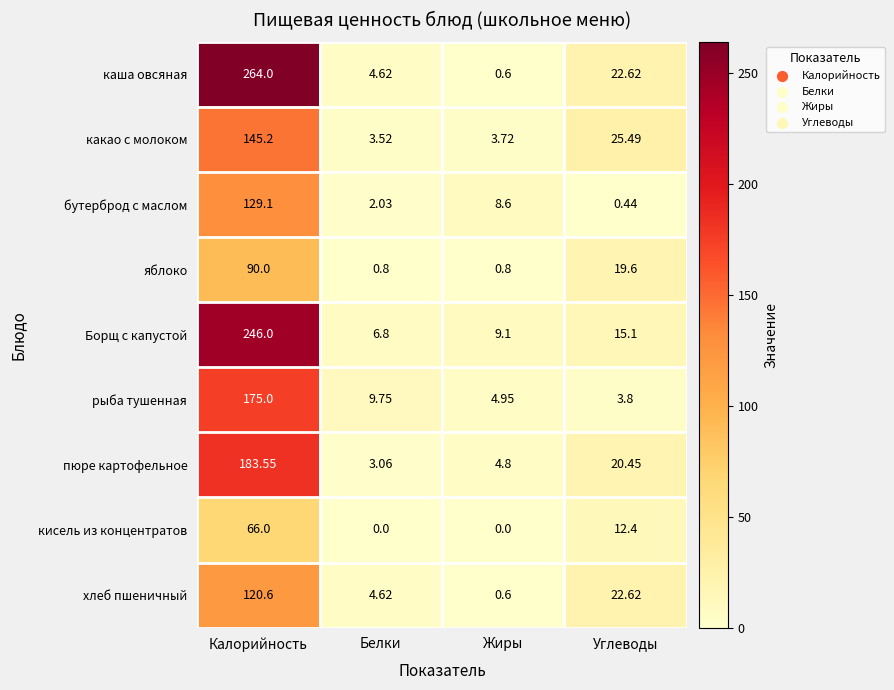

Is the value of бутерброд с маслом at Жиры greater than the value of какао с молоком at Белки?

Yes